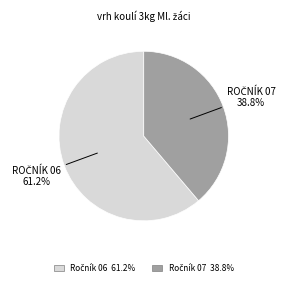

To the nearest percent, what is the difference between the largest and smallest slice percentages?

22%